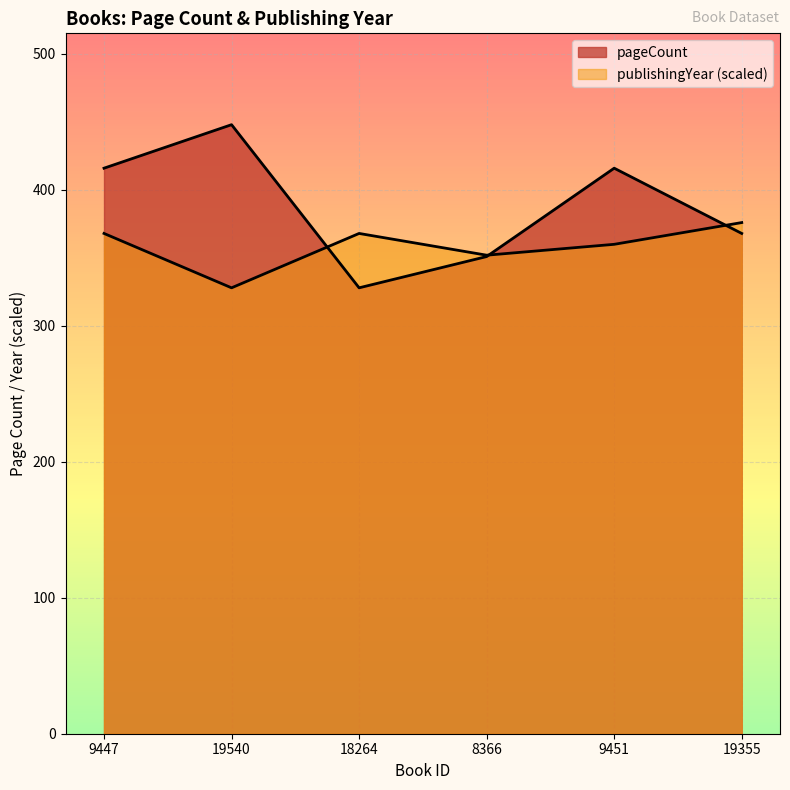

The pageCount series shows 251.0 at 9451. True or false?

False